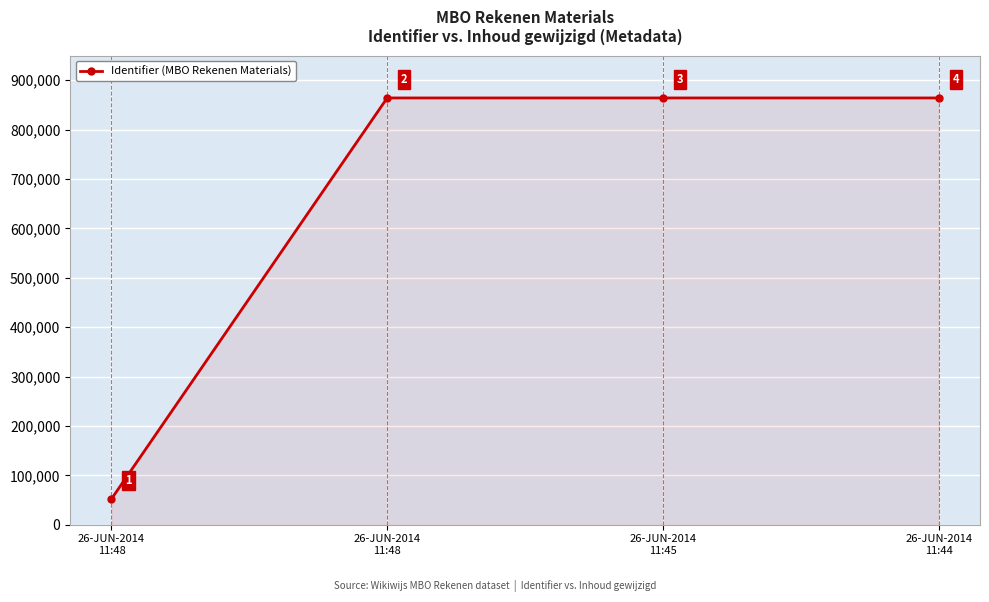

Is it true that the value at 26-JUN-2014
11:44 is 864170?

True